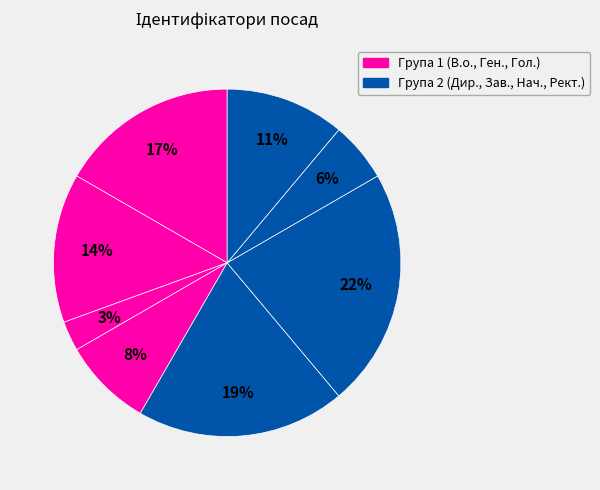

Count the number of slices in the pie.

8